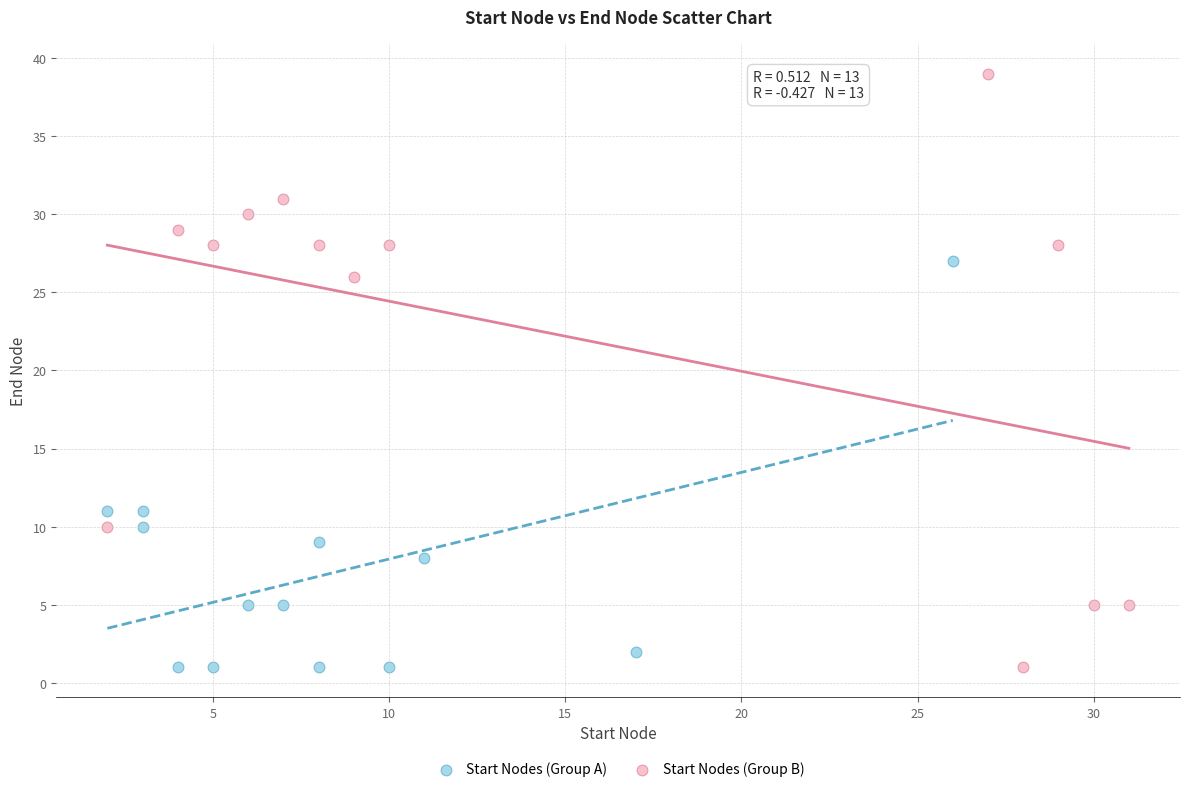

Which series contains the highest Y value?

Start Nodes (Group B)